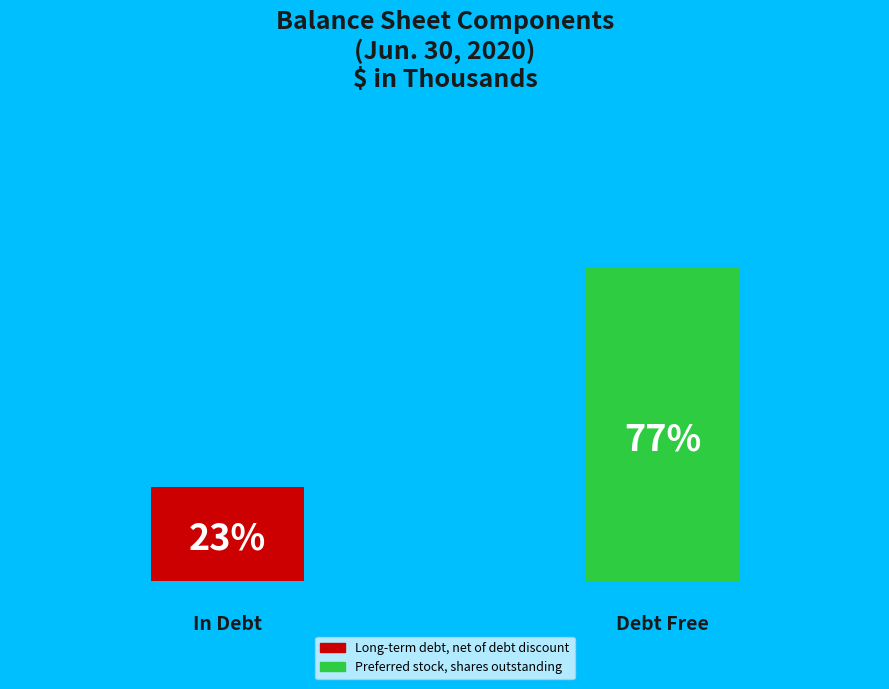

How many segments does this pie chart have?

2